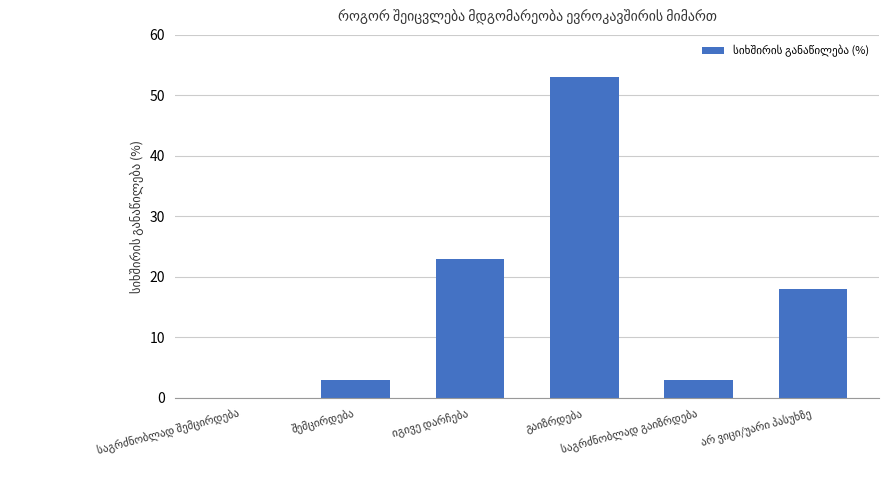

What is the greatest value displayed?

53